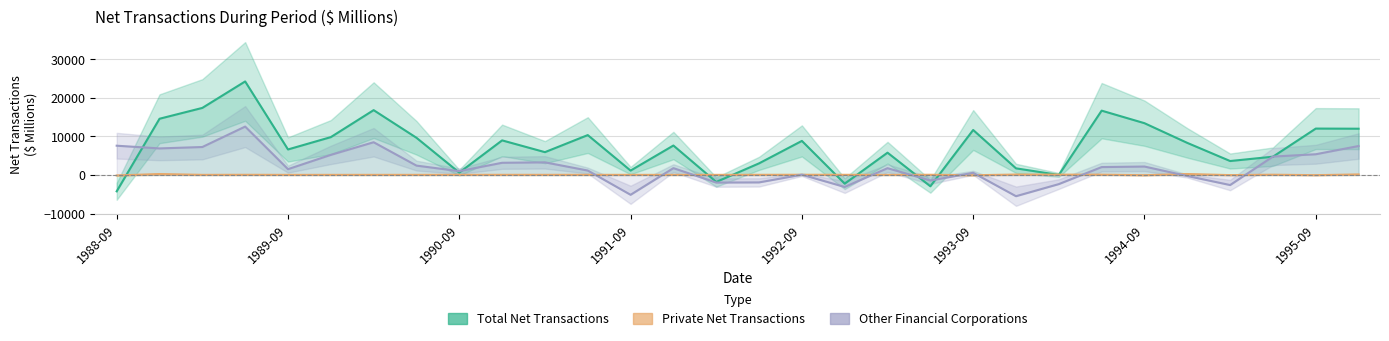

What is the total value across all series at 18?

7534